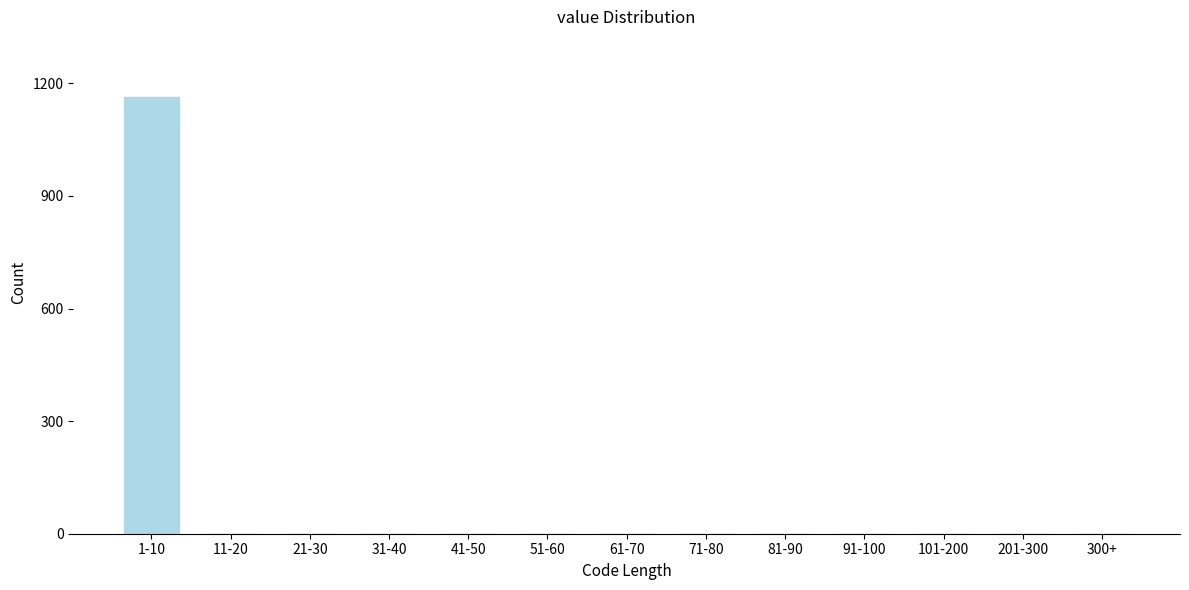

Reading right to left, transcribe all the data shown in this chart.

300+=0	201-300=0	101-200=0	91-100=0	81-90=0	71-80=0	61-70=0	51-60=0	41-50=0	31-40=0	21-30=0	11-20=0	1-10=1164